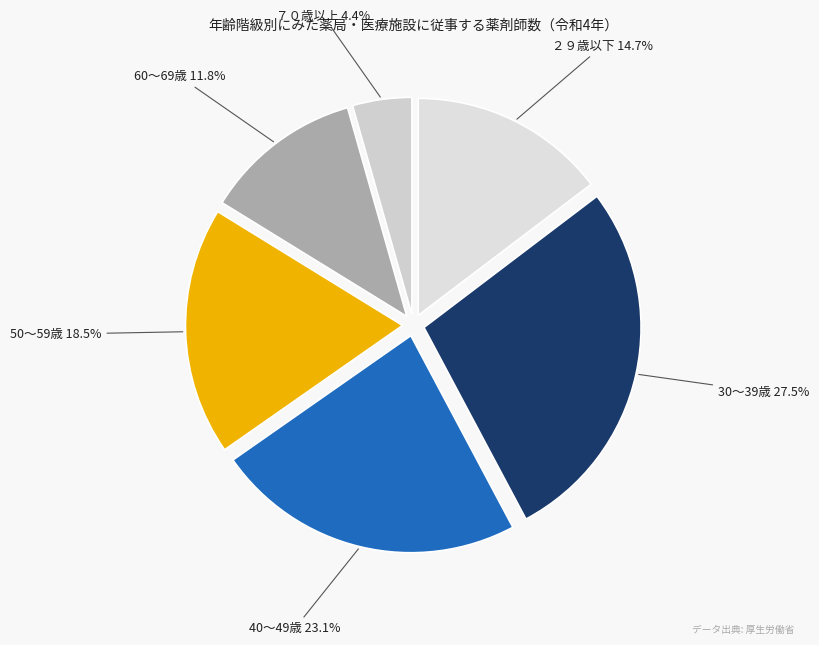

Is there a majority slice in this chart?

No